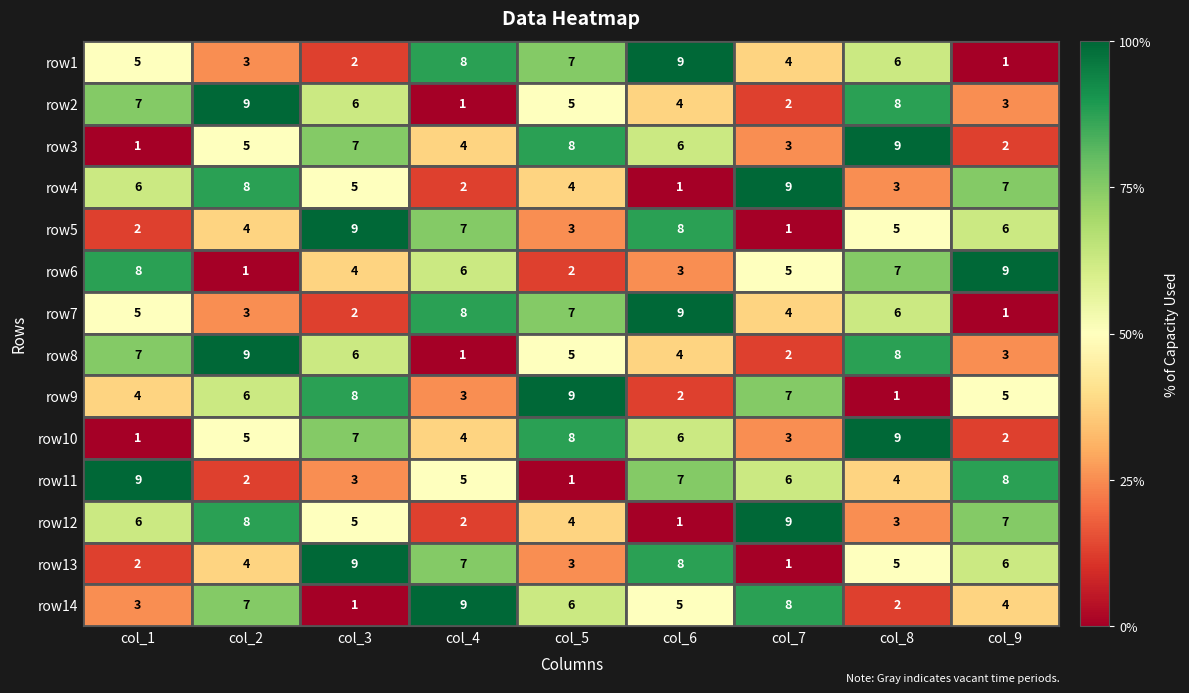

What is the average value of the row12 series?

5